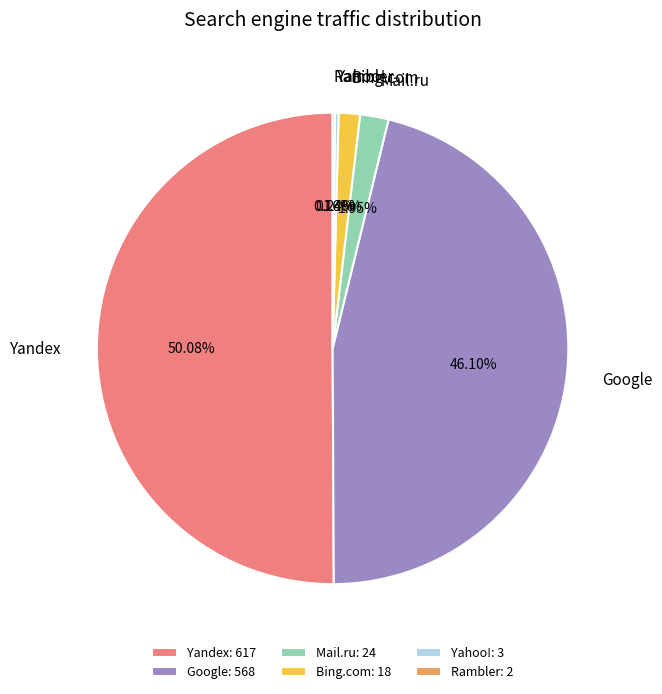

Is the sum of Mail.ru and Yandex greater than half?

Yes